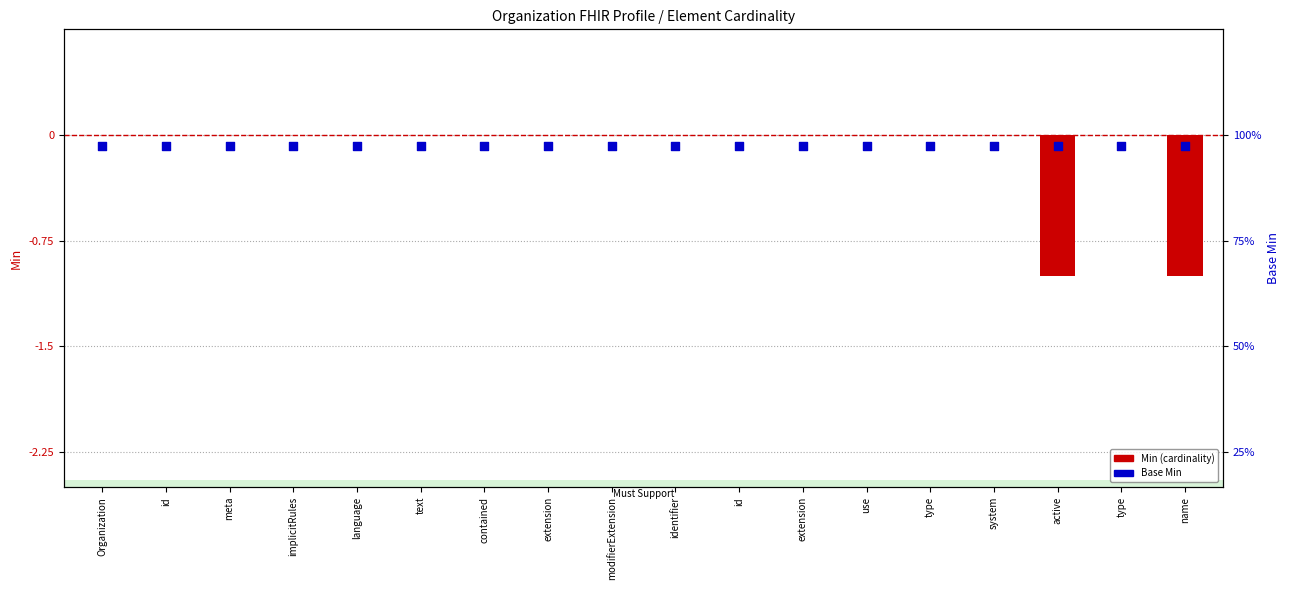

Which series contains the highest Y value?

Min (cardinality)